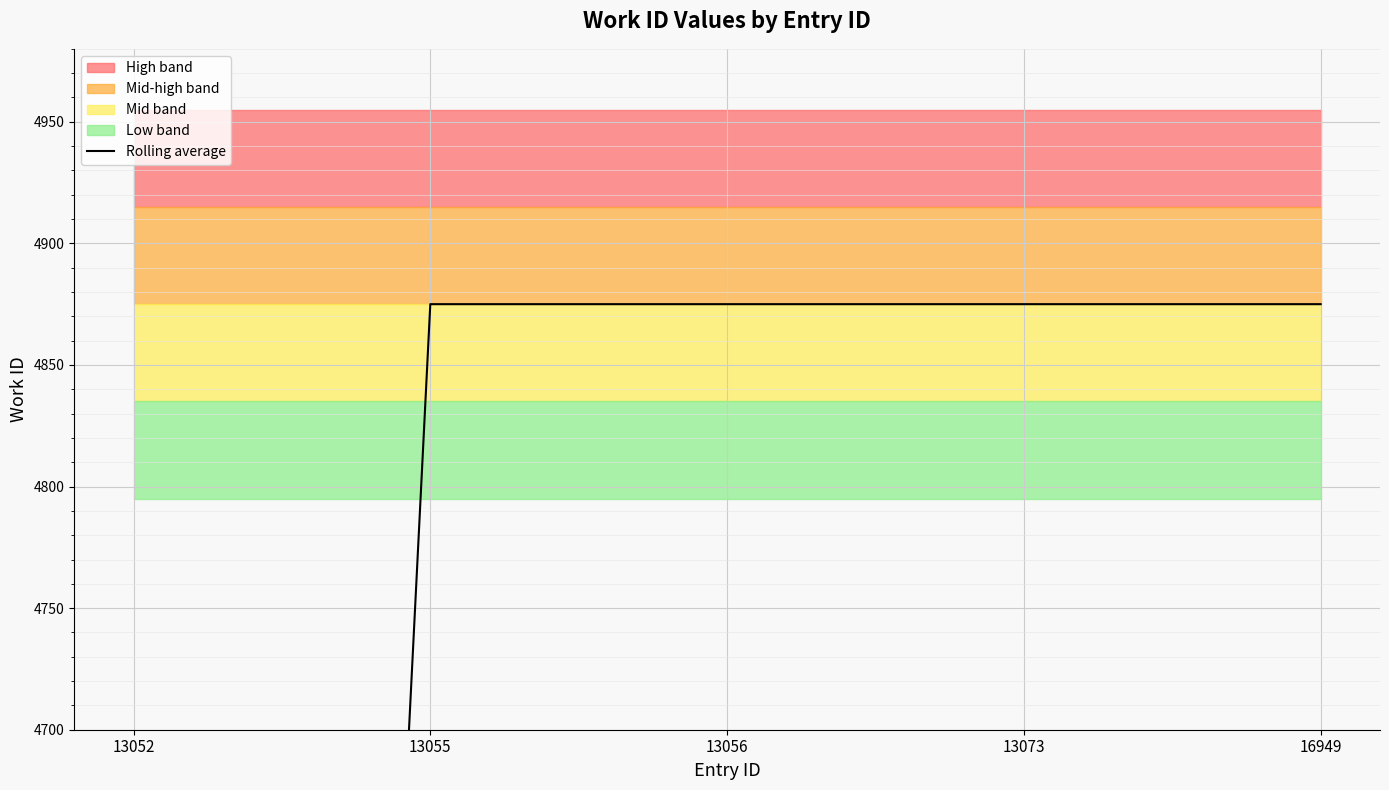

Reading left to right, transcribe all the data shown in this chart.

2437.5	4875.0	4875.0	4875.0	4875.0